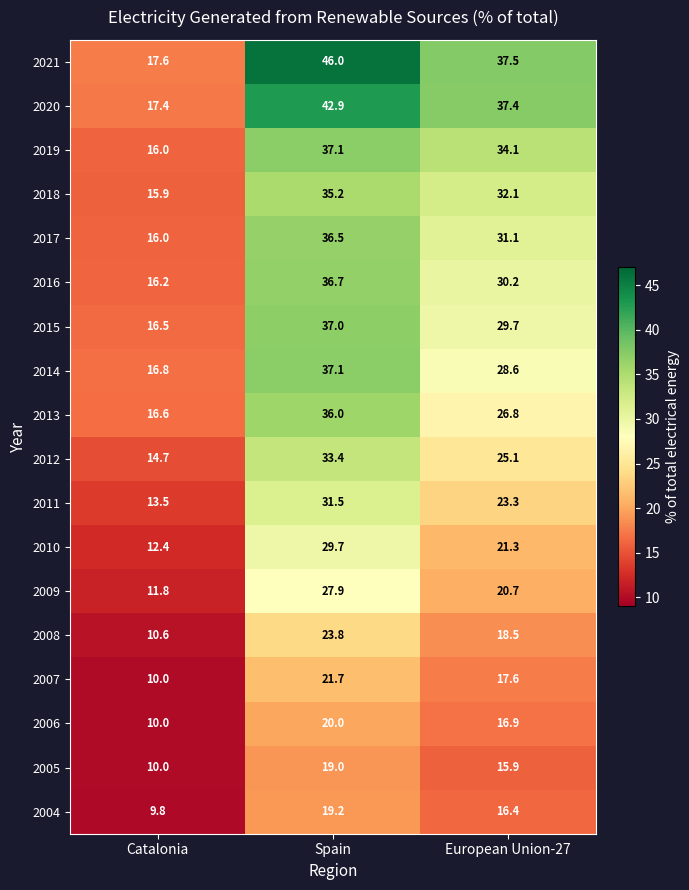

At which label does 2006 first exceed 16?

Spain